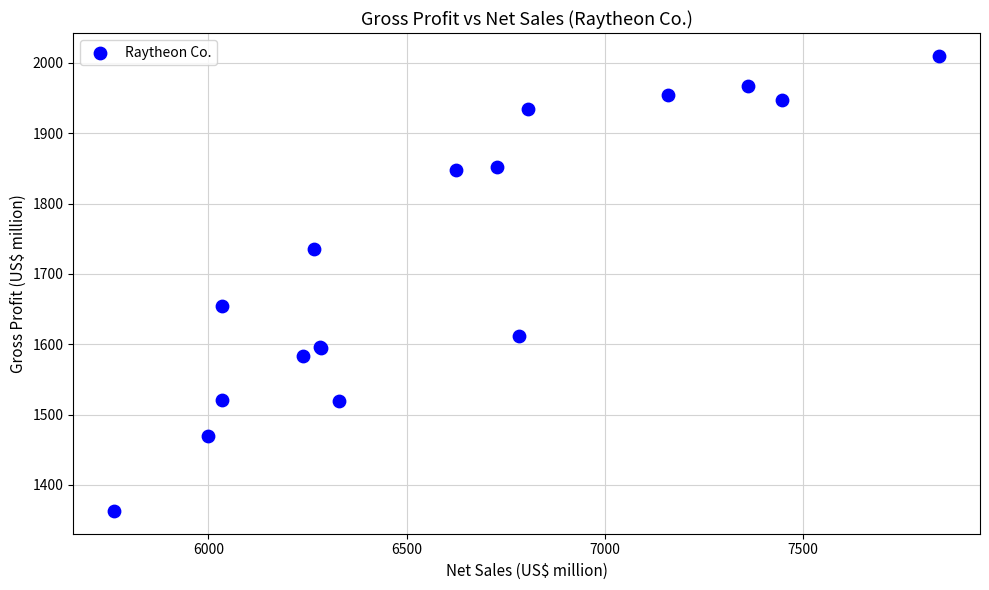

What Y value in the scatter plot is closest to 1686?

1655